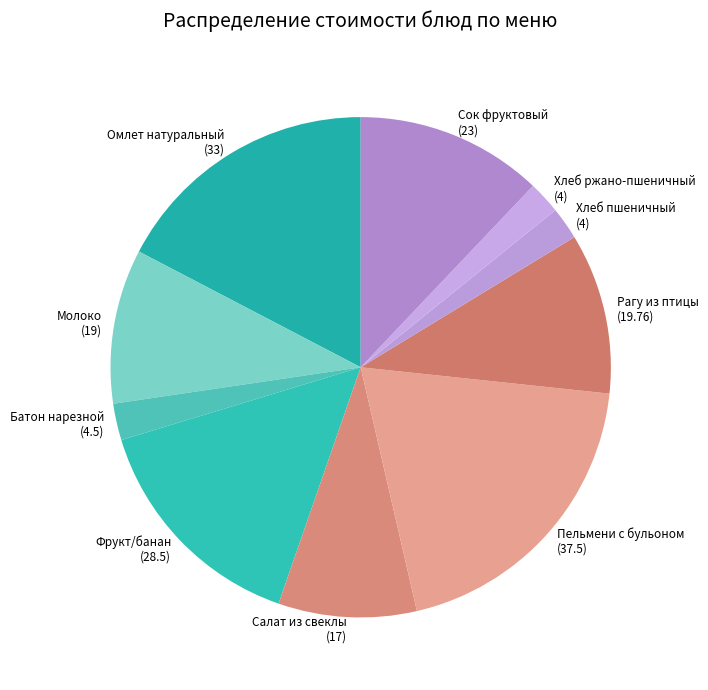

How many segments does this pie chart have?

10